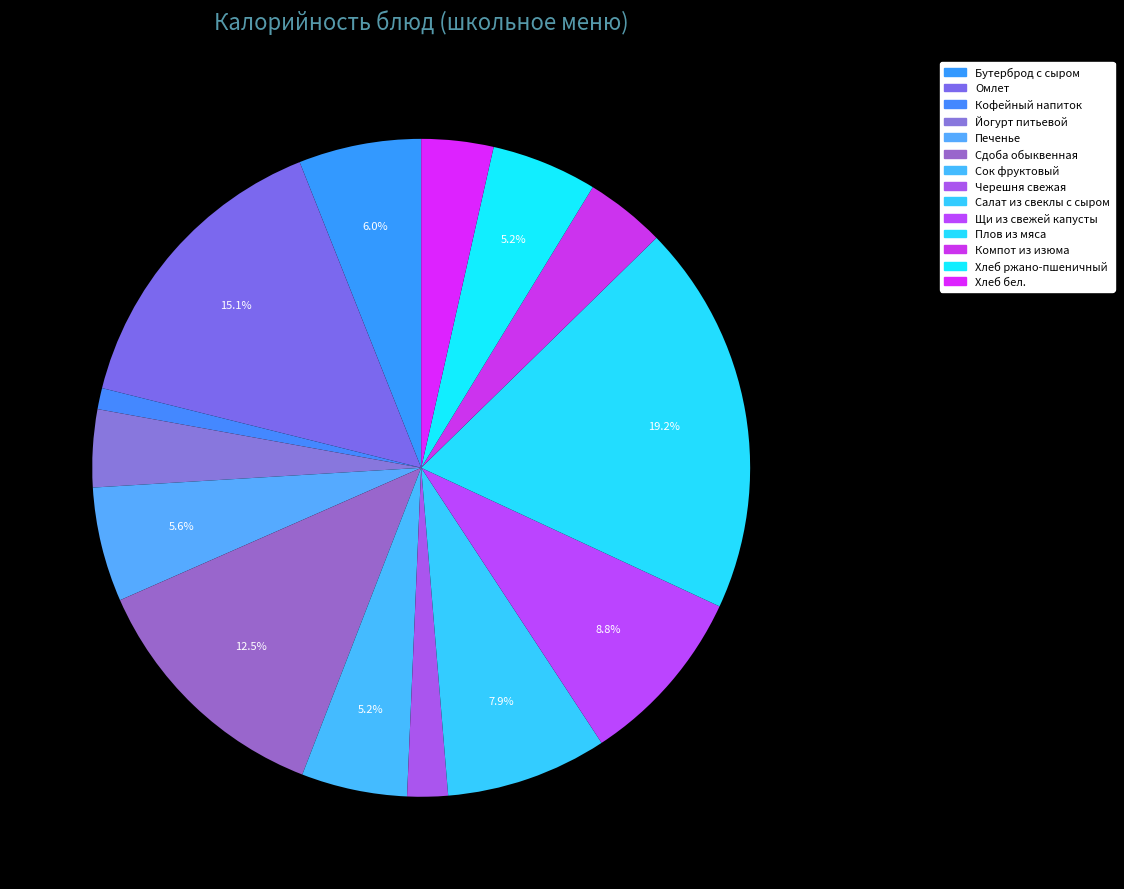

Is it true that Черешня свежая is 1% of the pie?

False